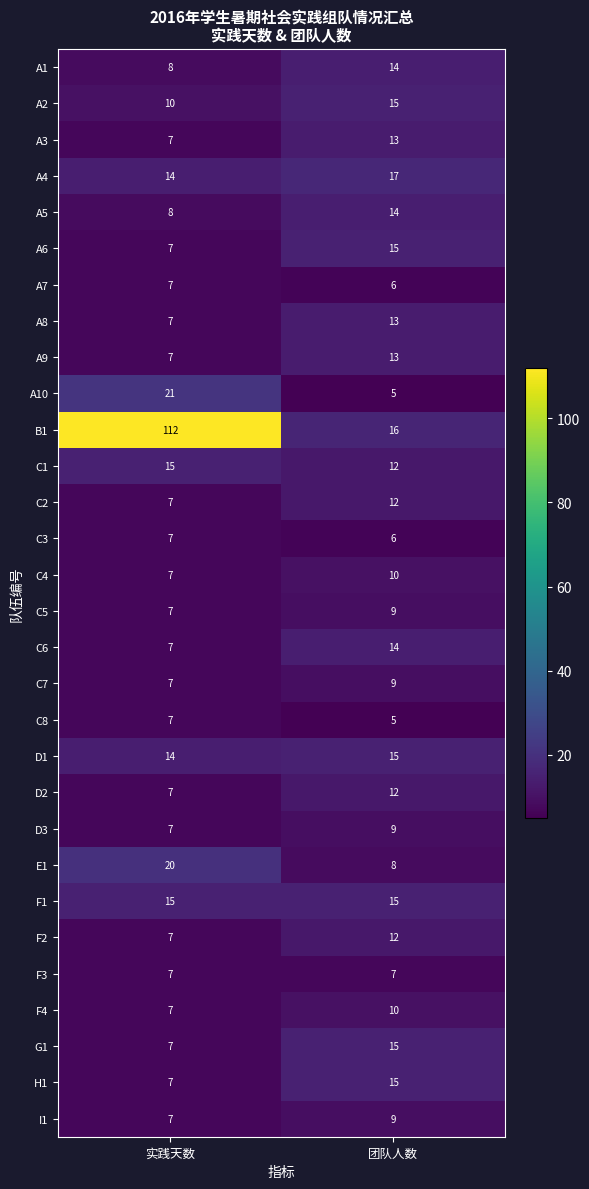

What value does the D3 series have at 团队人数?

9